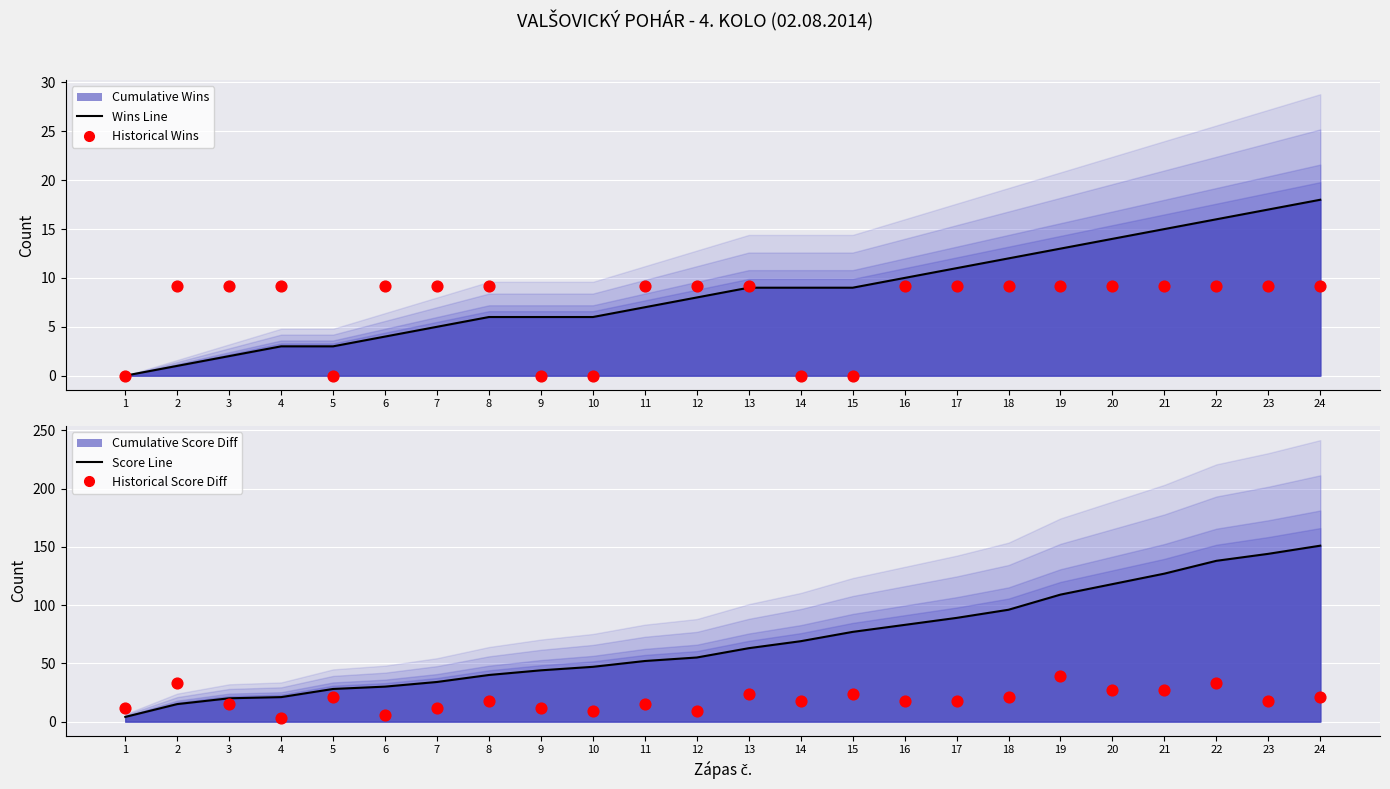

Which series has the largest total across all categories?

Score Line